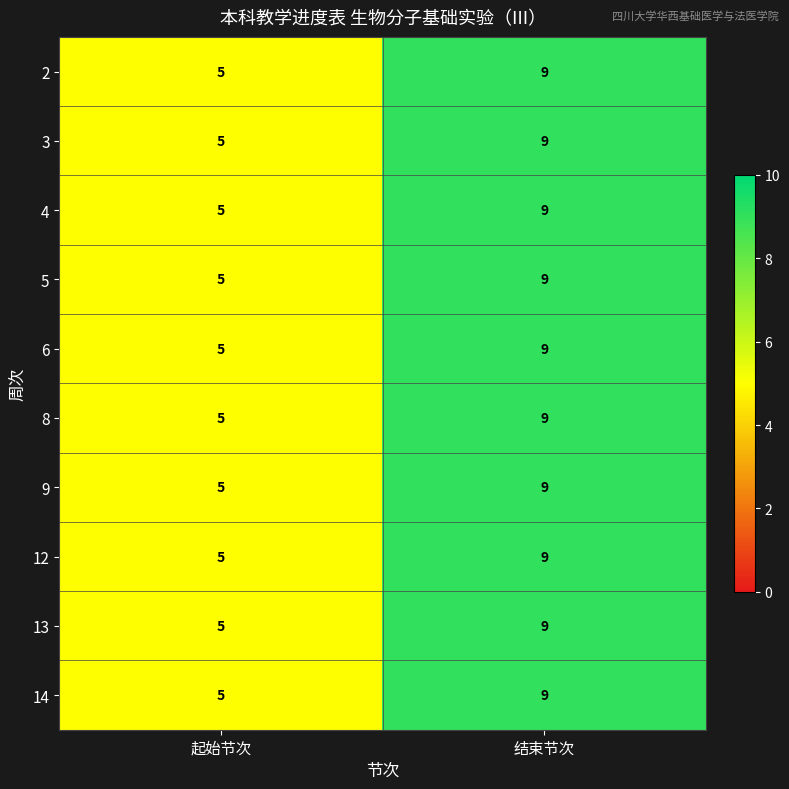

What is the sum of all 9 values?

14